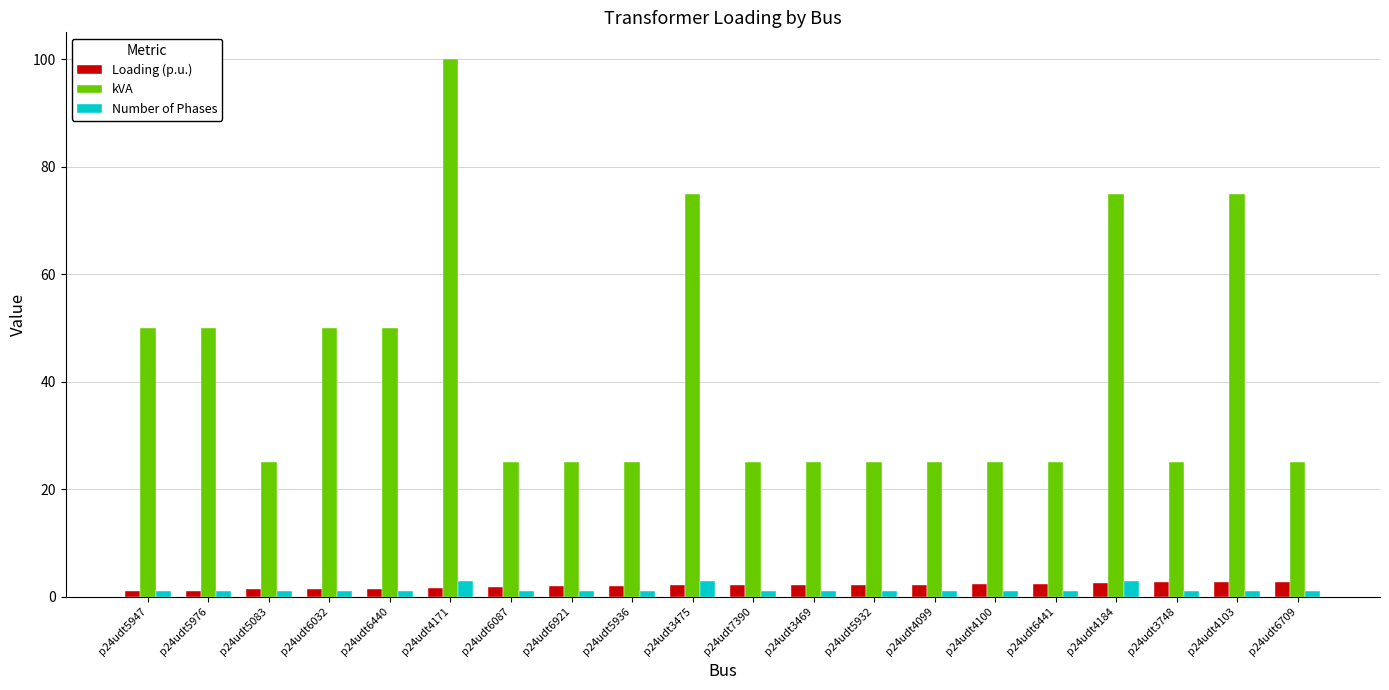

Are the bars grouped side by side (vs. stacked)?

Yes